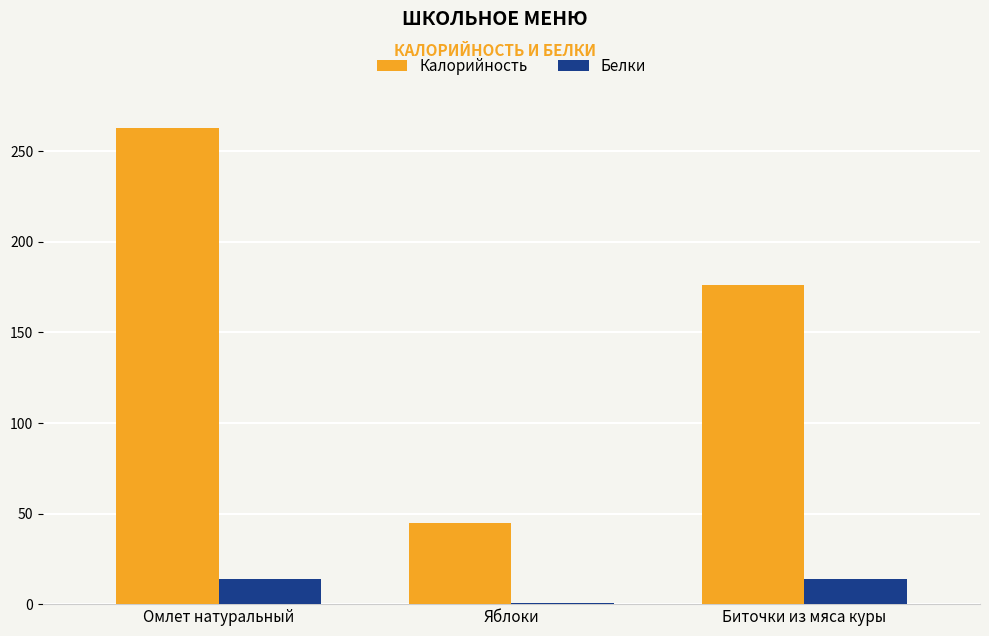

What is the sum of all Калорийность values?

484.1